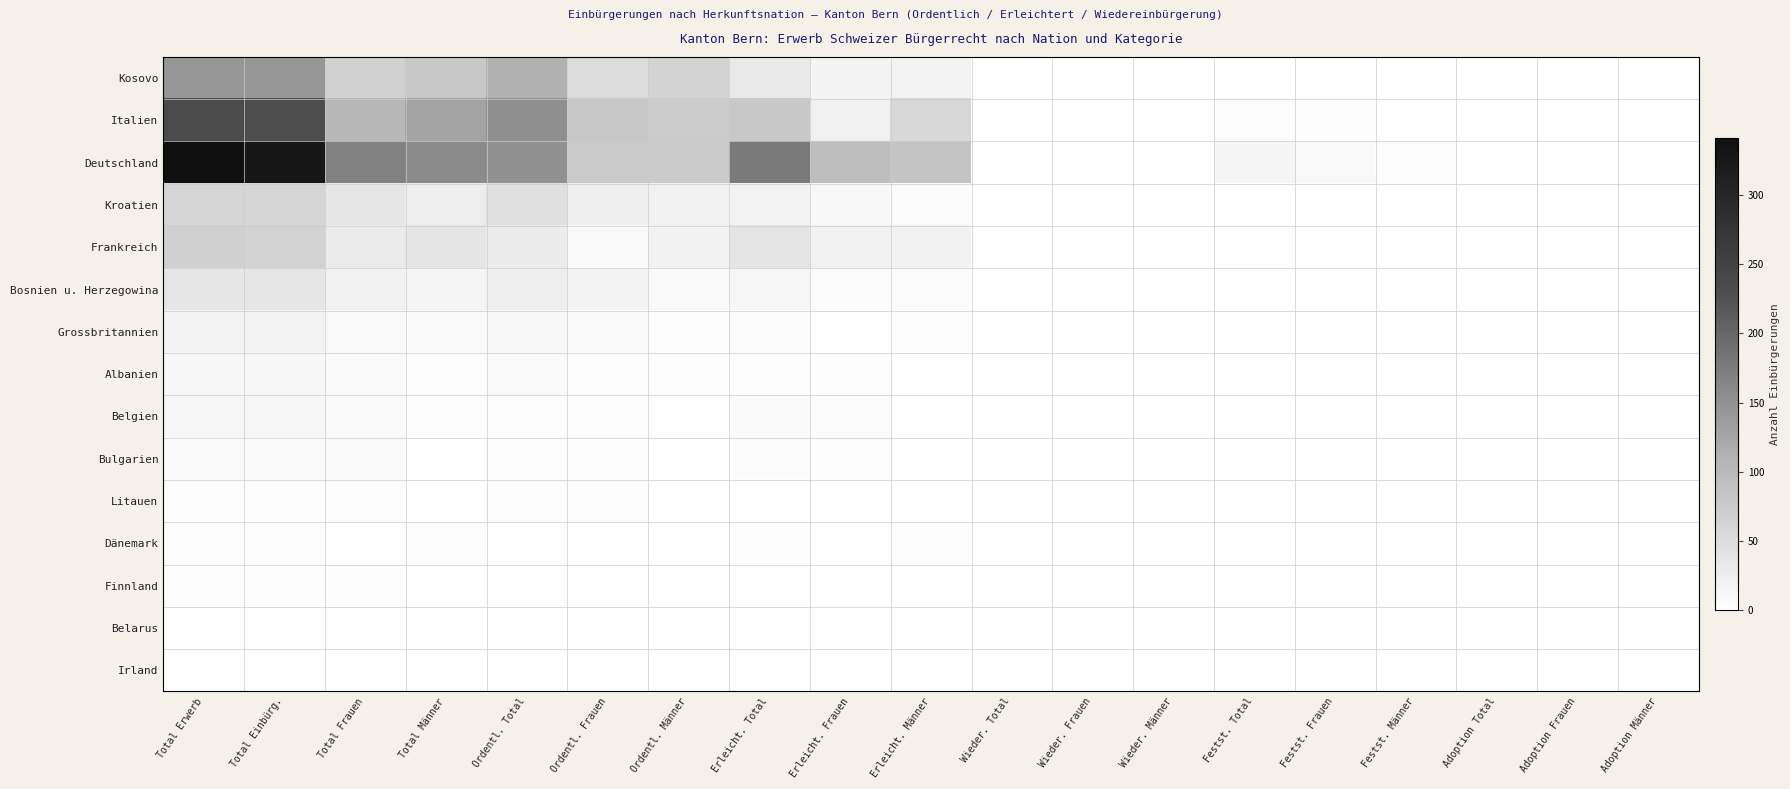

What is the total value across all series at Festst. Frauen?

13